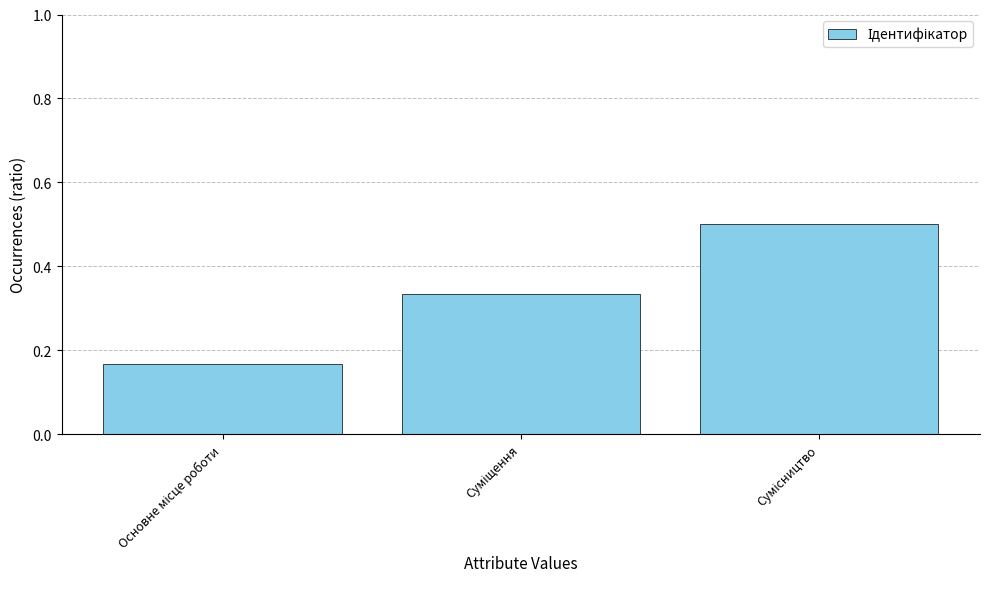

Does the chart contain stacked bars?

No